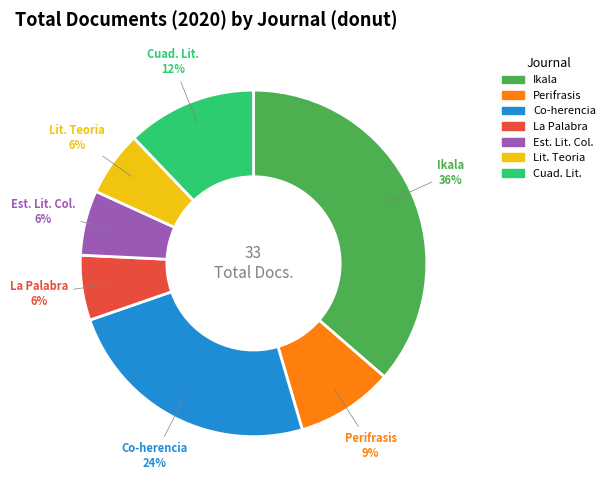

Is there any slice that represents more than half of the pie?

No